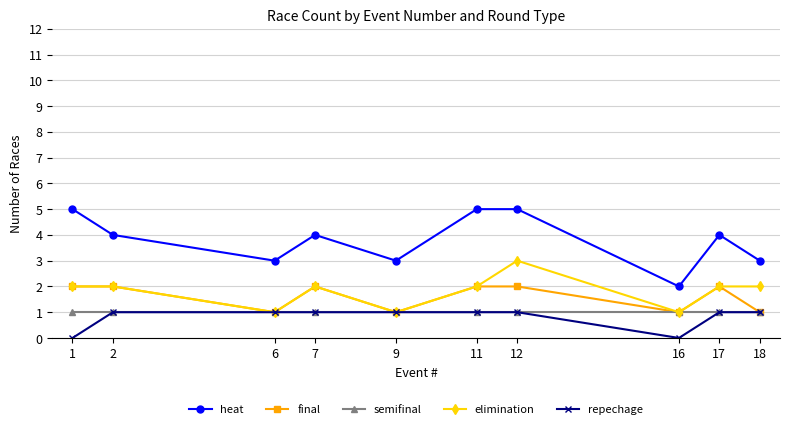

Is the value of heat at 6 greater than the value of final at 1?

Yes